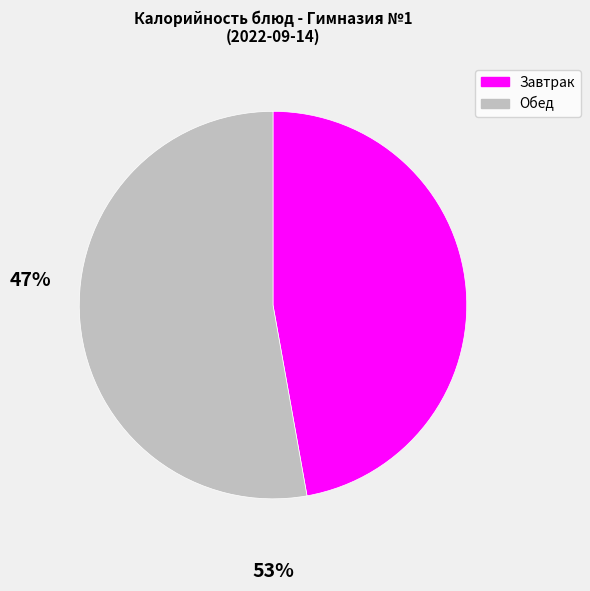

Combined, do Завтрак and Обед account for over 50%?

Yes